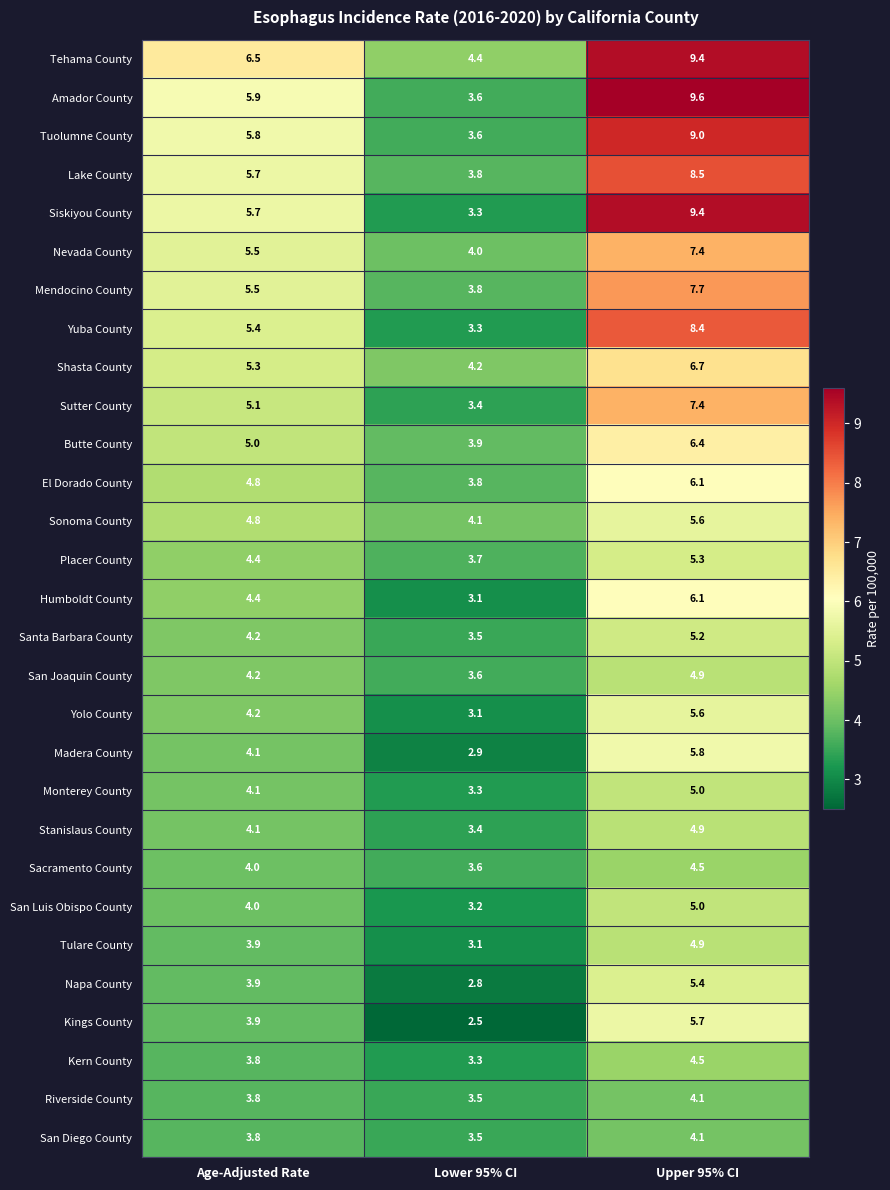

At which category does the chart reach its minimum across all series?

Lower 95% CI